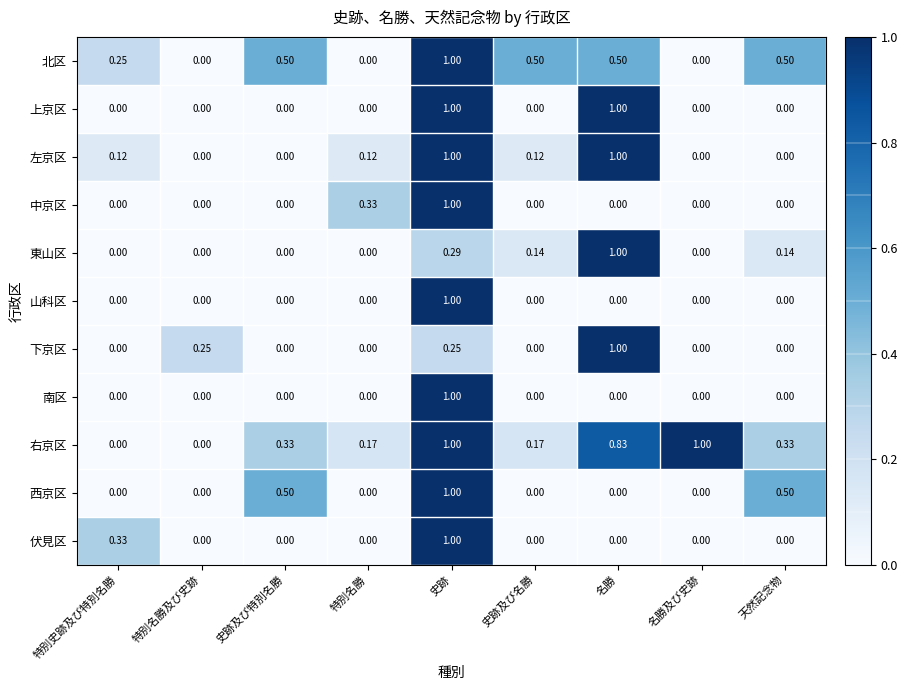

Which series has the largest total across all categories?

右京区